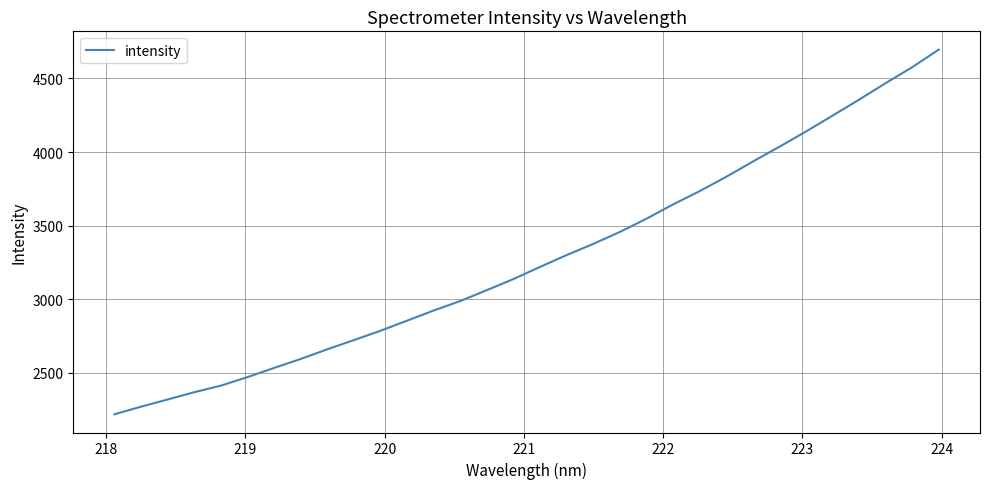

What is the sum of all values?

104880.0